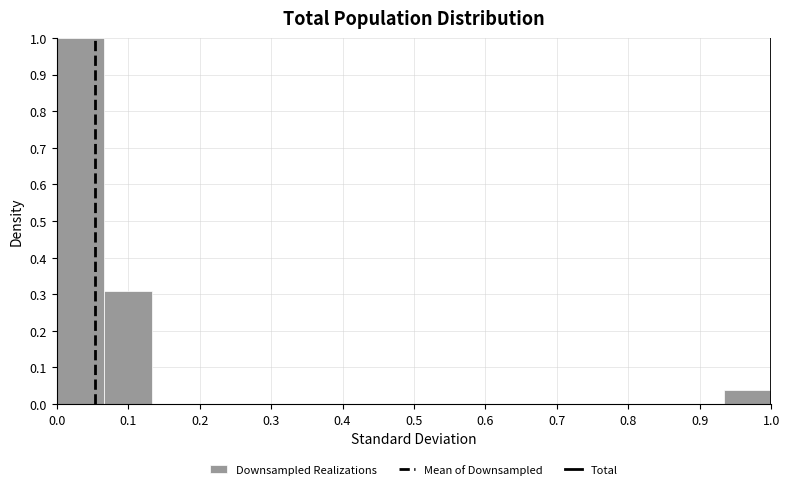

How tall is the bar that spans 0.07 to 0.13 on the x-axis? Neither the bar edges nor the heights are printed on the chart, so give them approximately, as read against the axes.

0.31